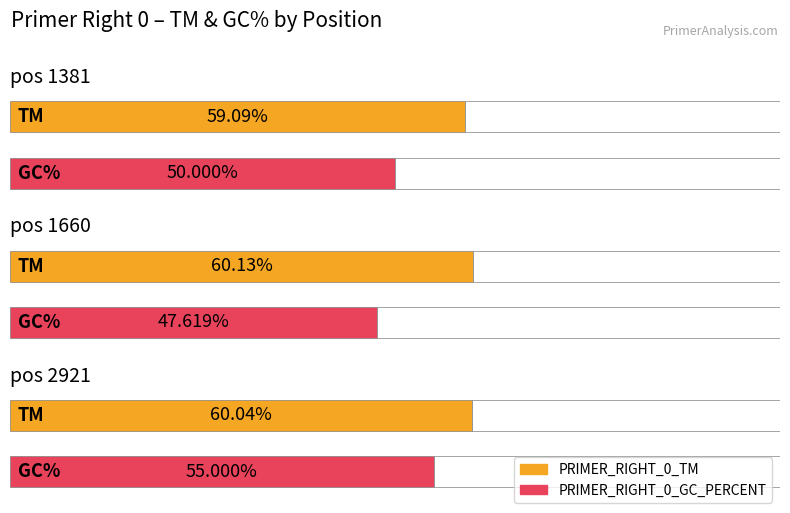

At which label is PRIMER_RIGHT_0_TM closest to 59?

pos 1381